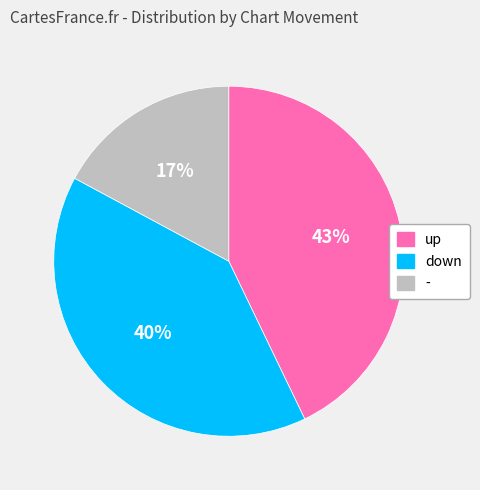

Which slice is the largest?

up